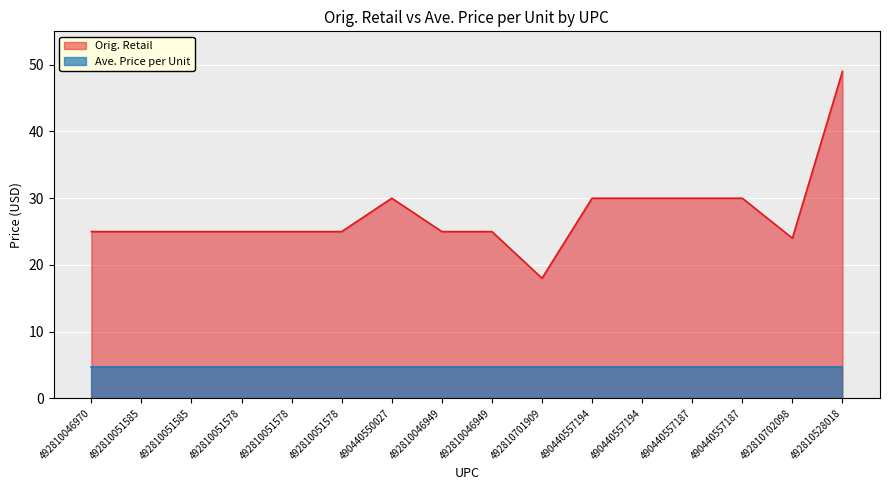

The value at 492810046949 is 25.0. True or false?

True